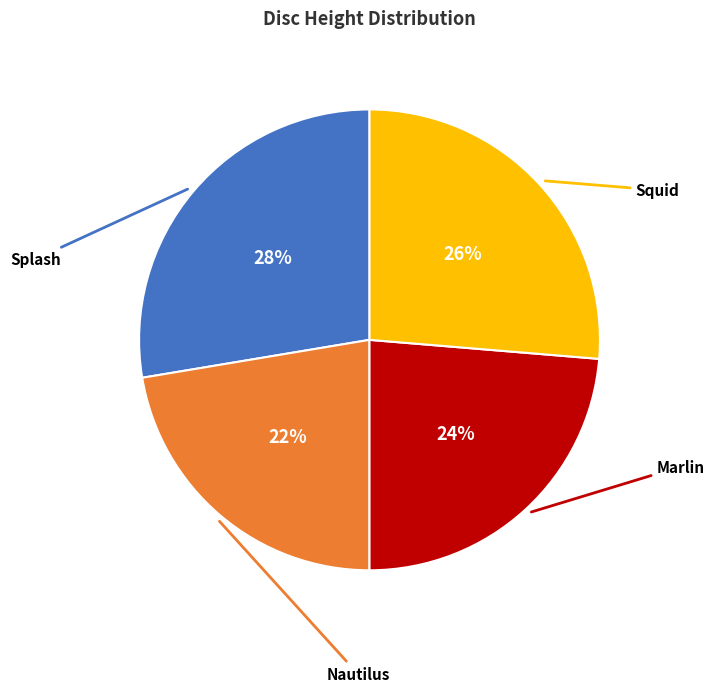

Does any single category account for the majority?

No